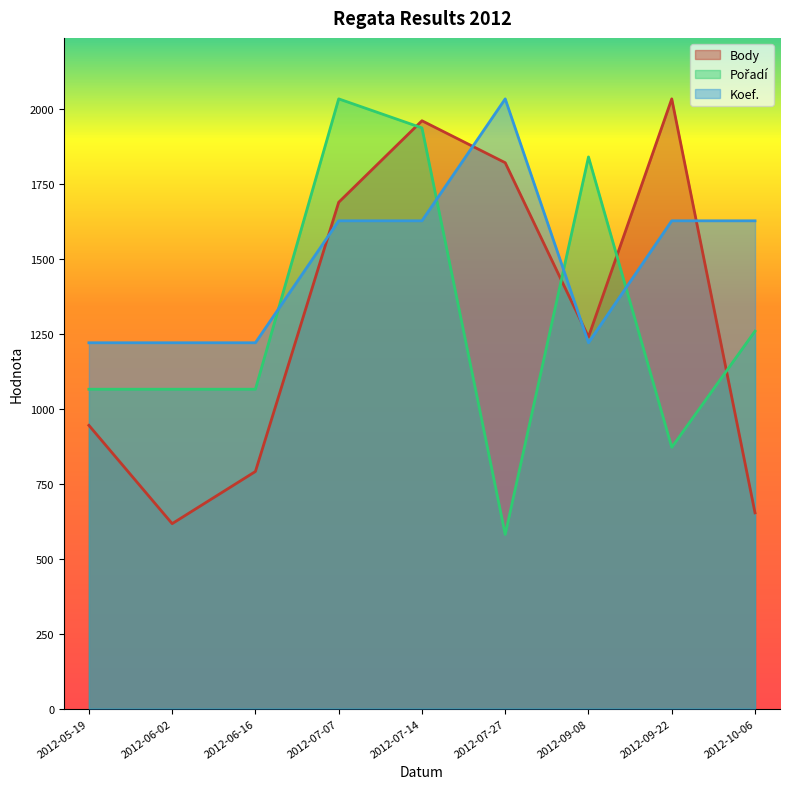

What are all the series names shown in the legend?

Body, Pořadí, Koef.